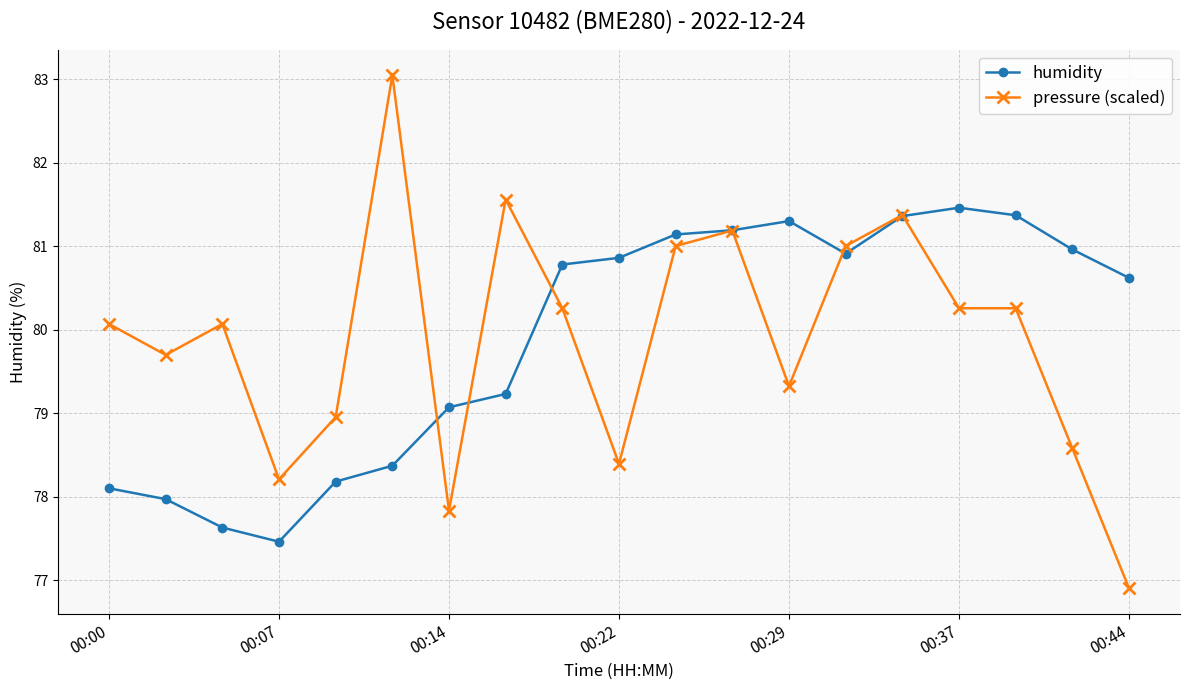

Rank the series by their maximum value, from lowest to highest.

humidity, pressure (scaled)